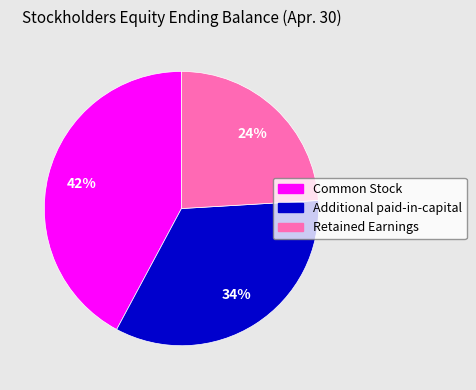

How many segments does this pie chart have?

3